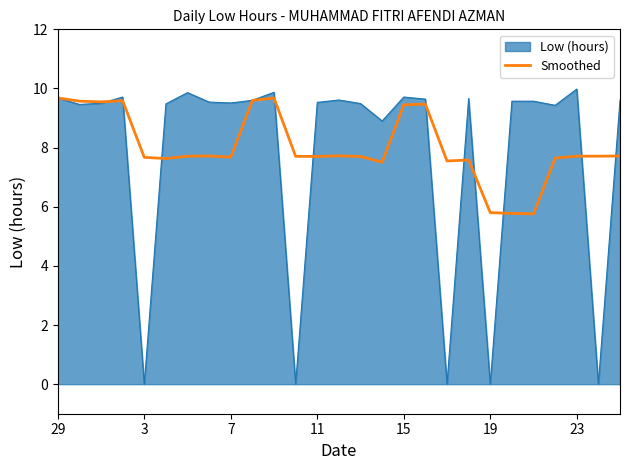

Reading left to right, extract all data points from this chart.

9.7	9.6	9.5	9.6	7.7	7.6	7.7	7.7	7.7	9.6	9.7	7.7	7.7	7.7	7.7	7.5	9.4	9.5	7.5	7.6	5.8	5.8	5.8	7.6	7.7	7.7	7.7